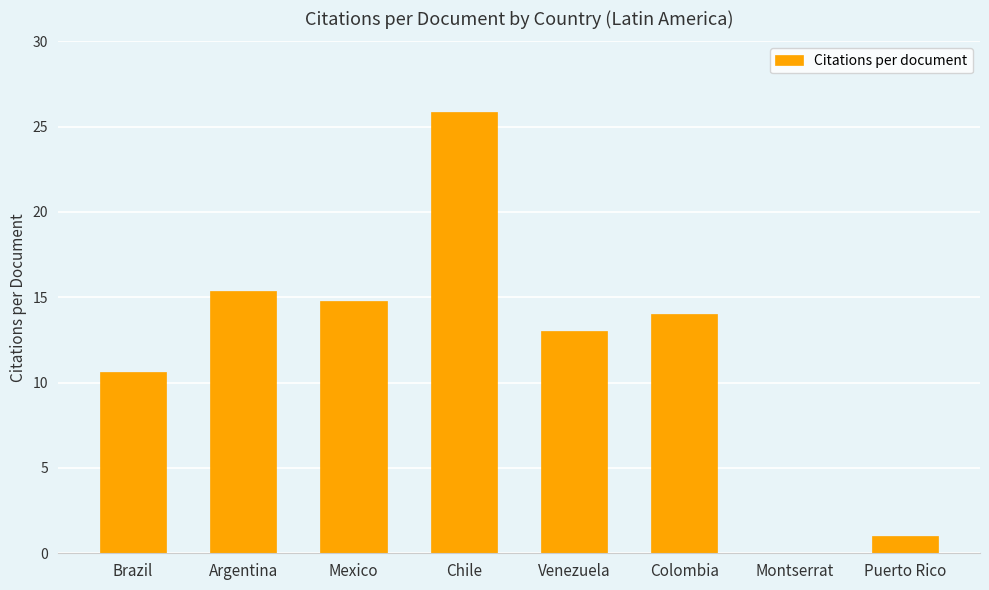

The value at Mexico is 14.8. True or false?

True